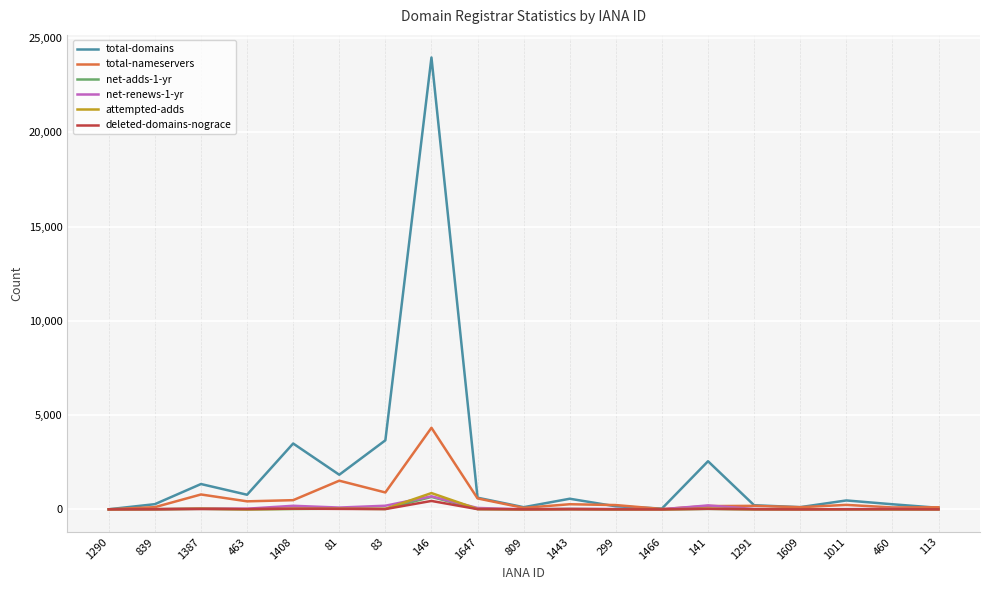

The deleted-domains-nograce series shows 3 at 1011. True or false?

True